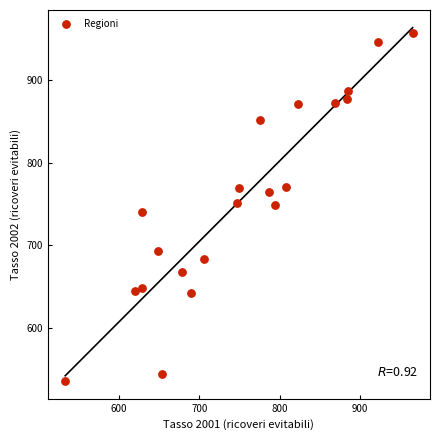

What is the range of X values (max minus min)?

432.4